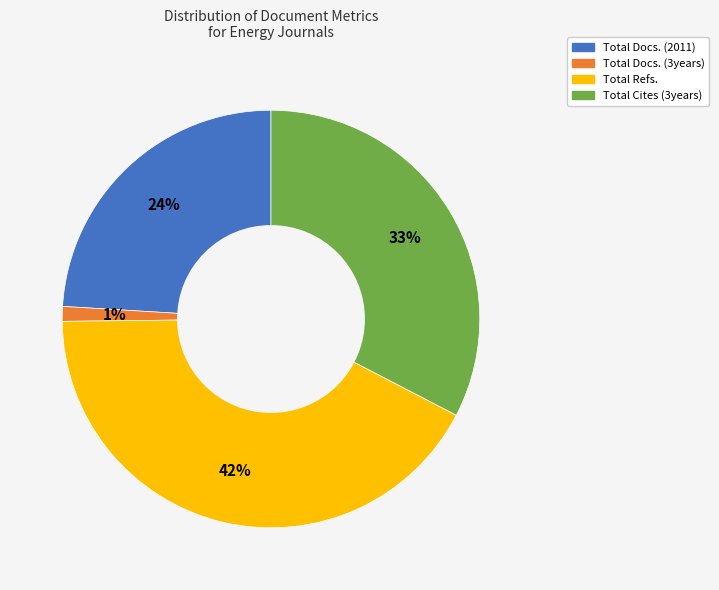

Is it true that Total Docs. (2011) is 24% of the pie?

True